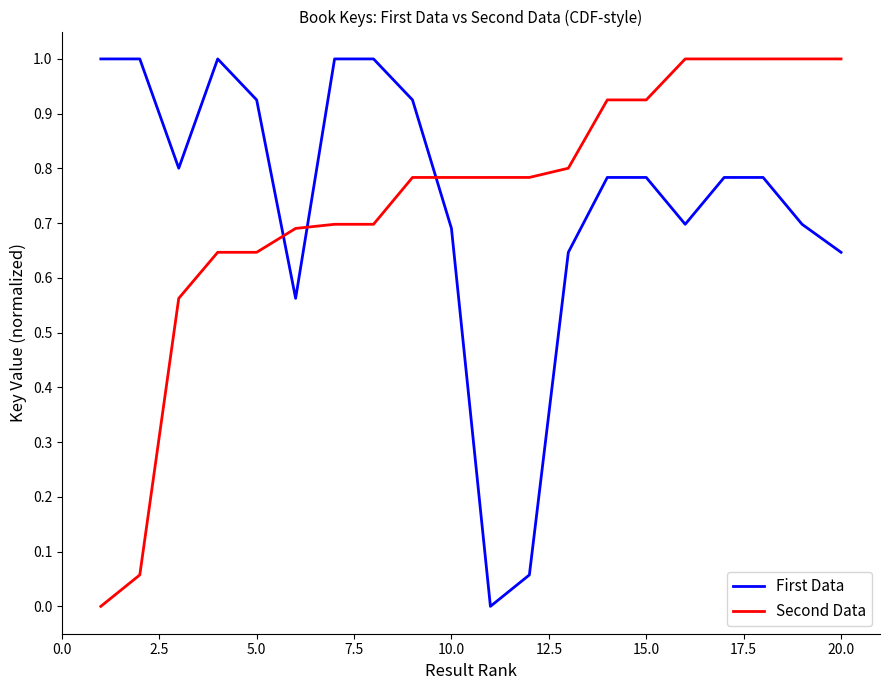

What are all the series names shown in the legend?

First Data, Second Data